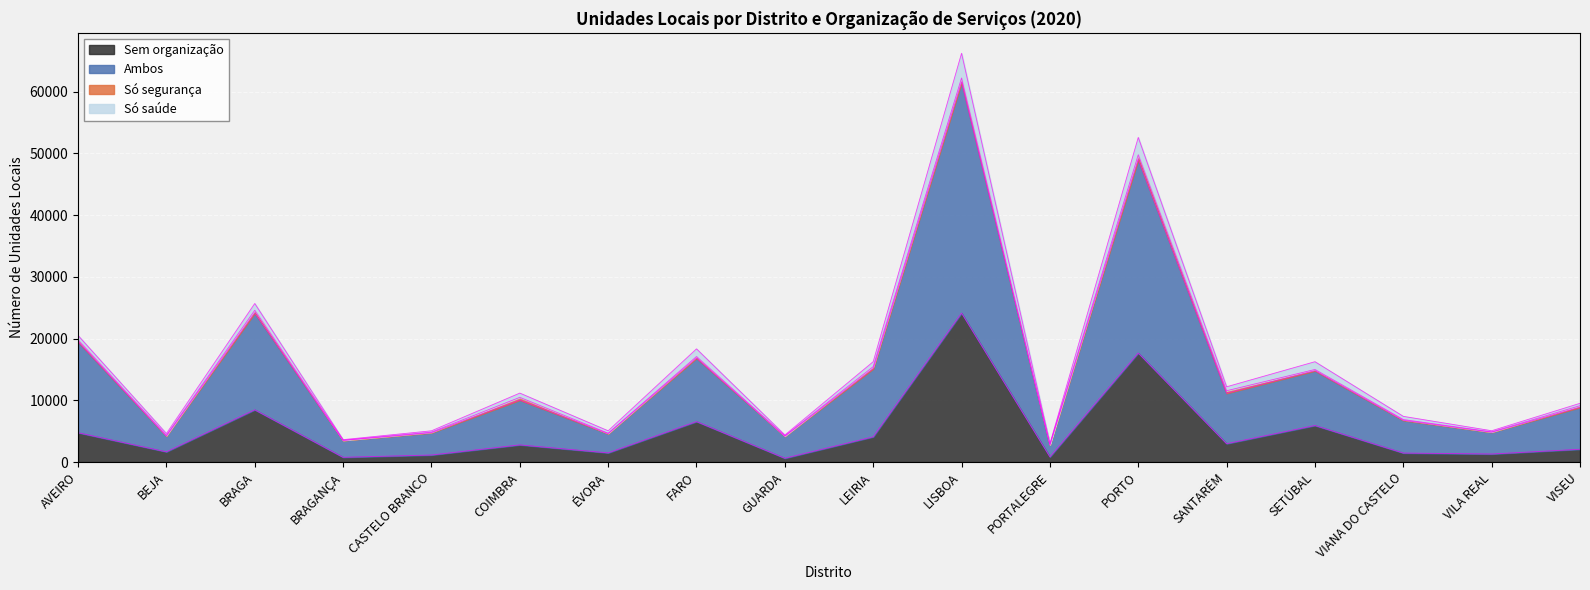

True or false: Sem organização has more than 0 interior local peaks.

True